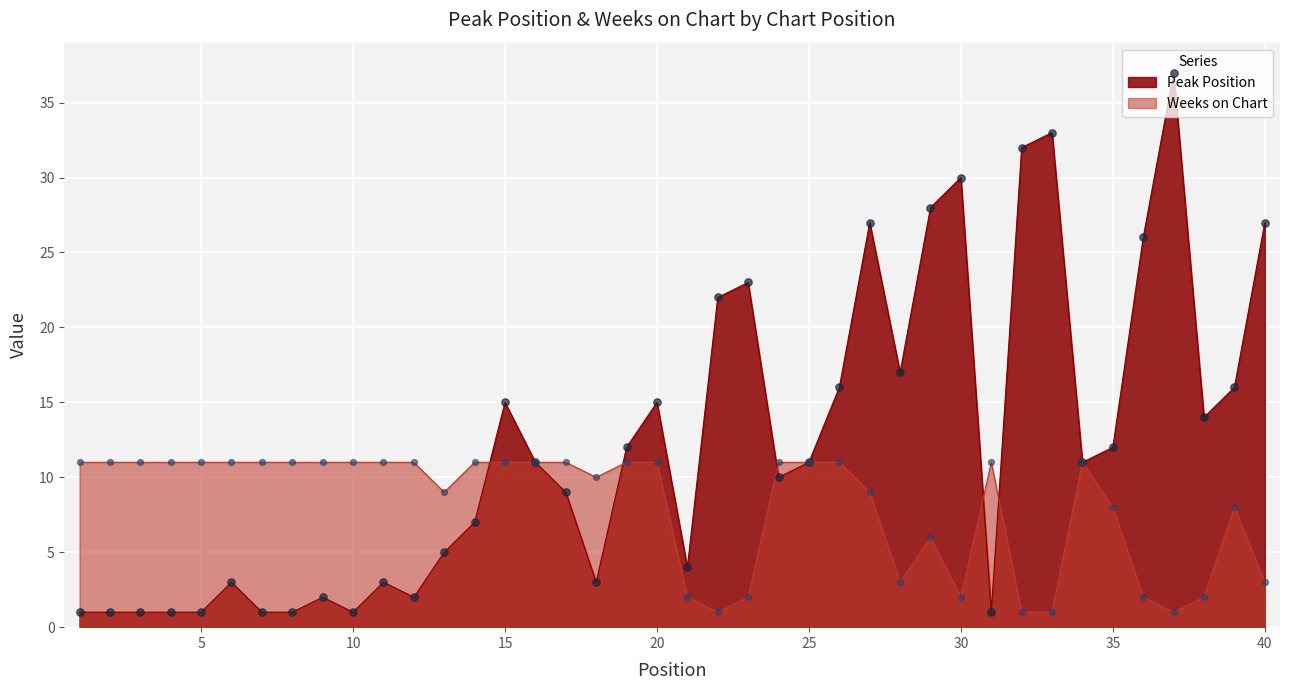

What is the total value across all series at 24?

21